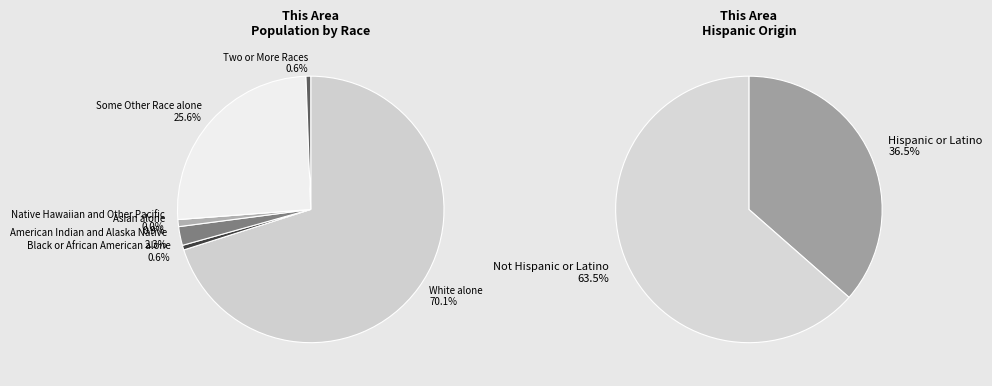

Between Asian alone and Black or African American alone, which is larger?

Asian alone